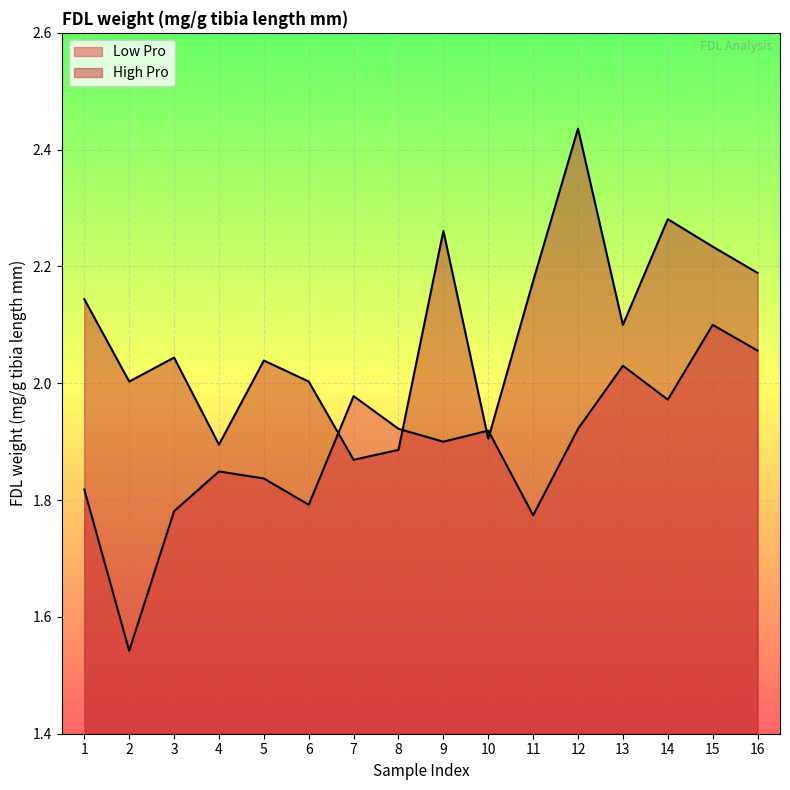

At which label does Low Pro reach its minimum?

2